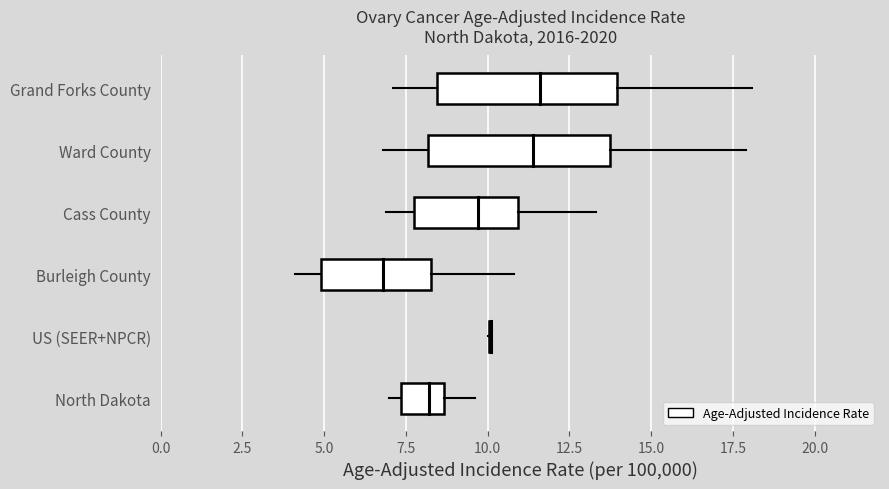

At which label is the value closest to 9?

Cass County